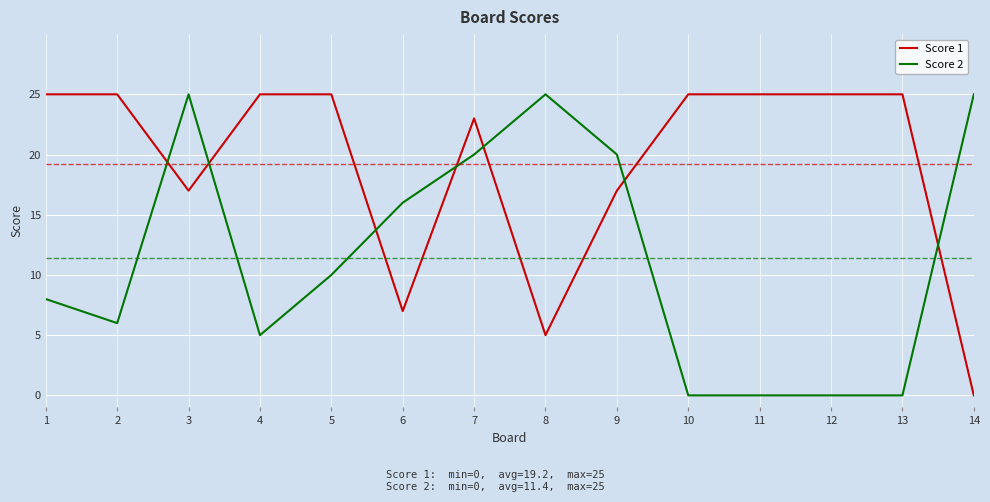

Is it true that Score 1 equals 17 at 12?

False